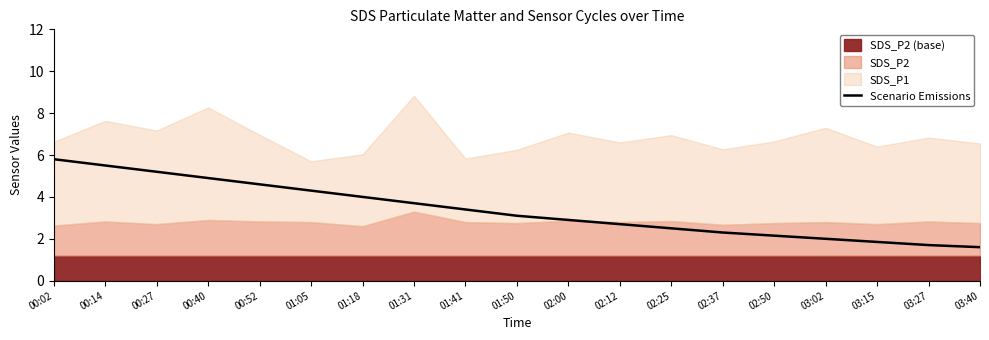

What is the ratio of the value at 00:02 to the value at 01:50?

1.9